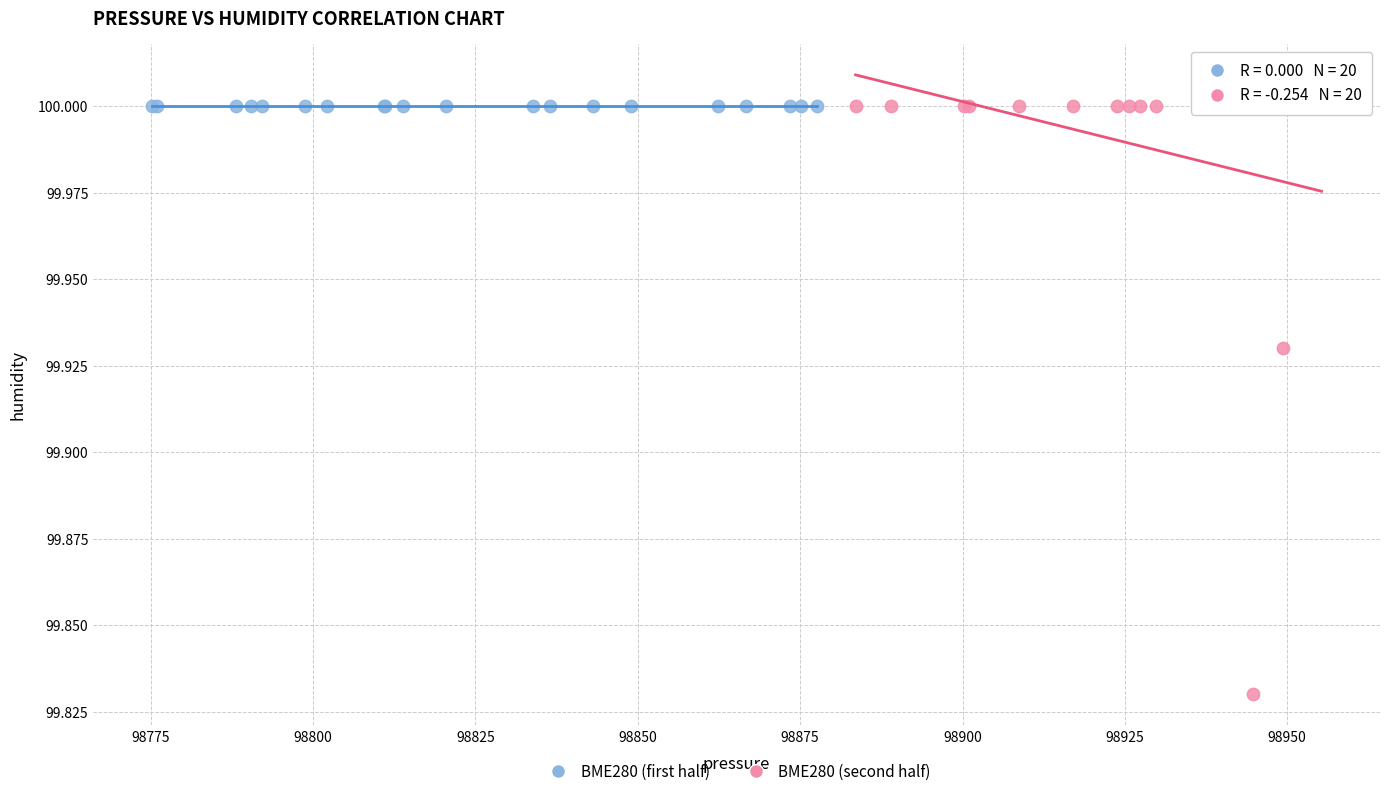

What are all the series names shown in the legend?

BME280 (first half), BME280 (second half)